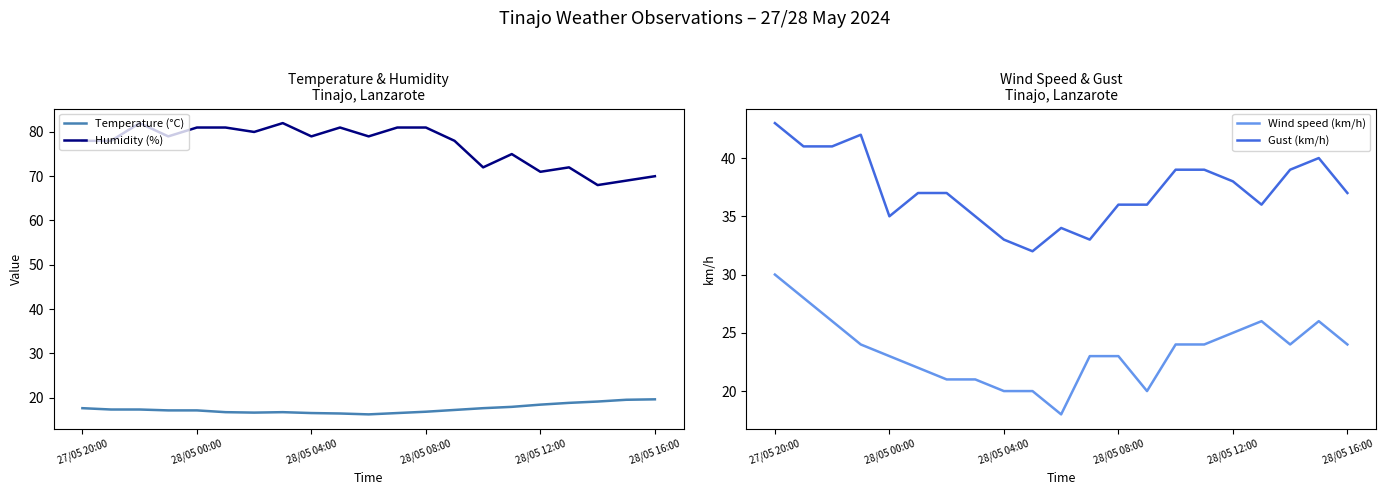

Where does the Temperature (°C) series first go above 17?

27/05 20:00